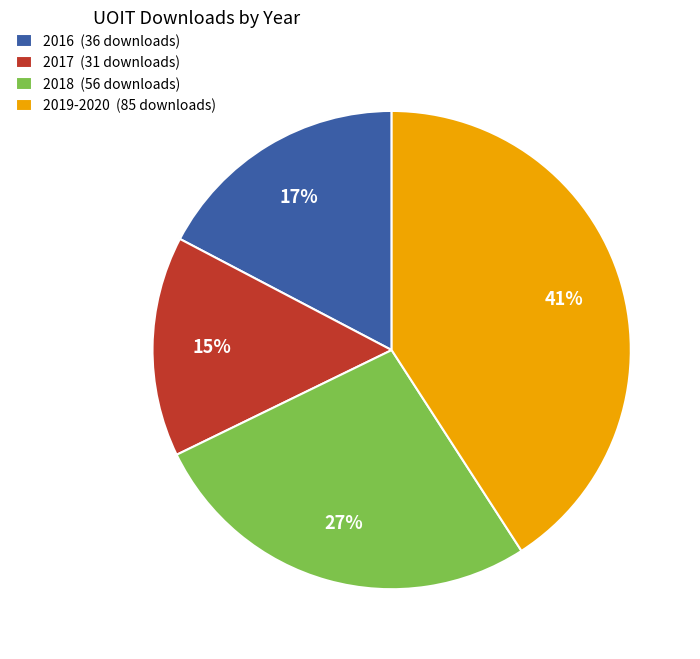

Which has a higher value, 2017 (31 downloads) or 2018 (56 downloads)?

2018 (56 downloads)